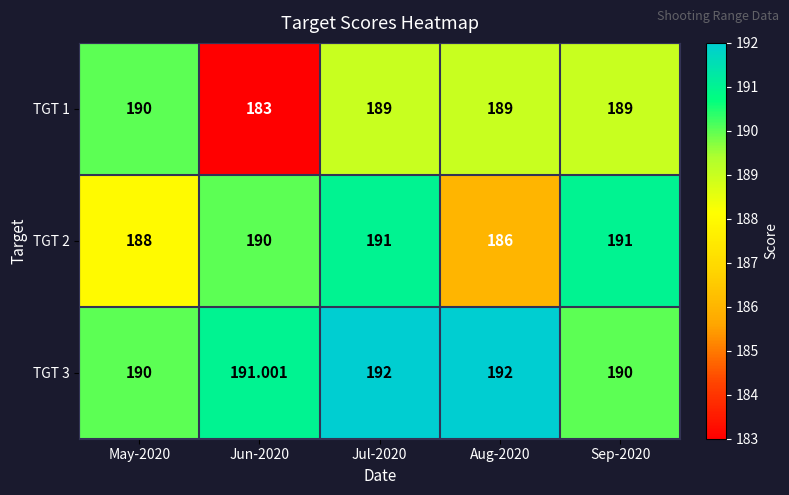

At which category does the chart reach its minimum across all series?

Jun-2020